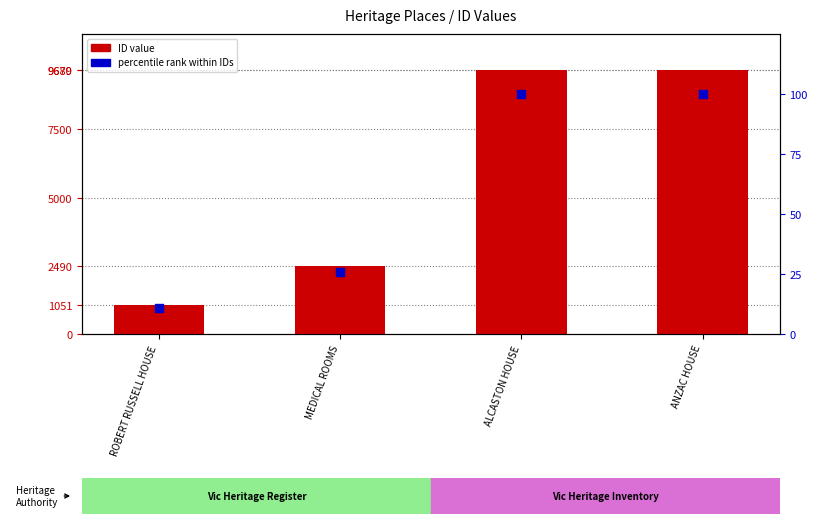

Which series has the largest total across all categories?

ID value